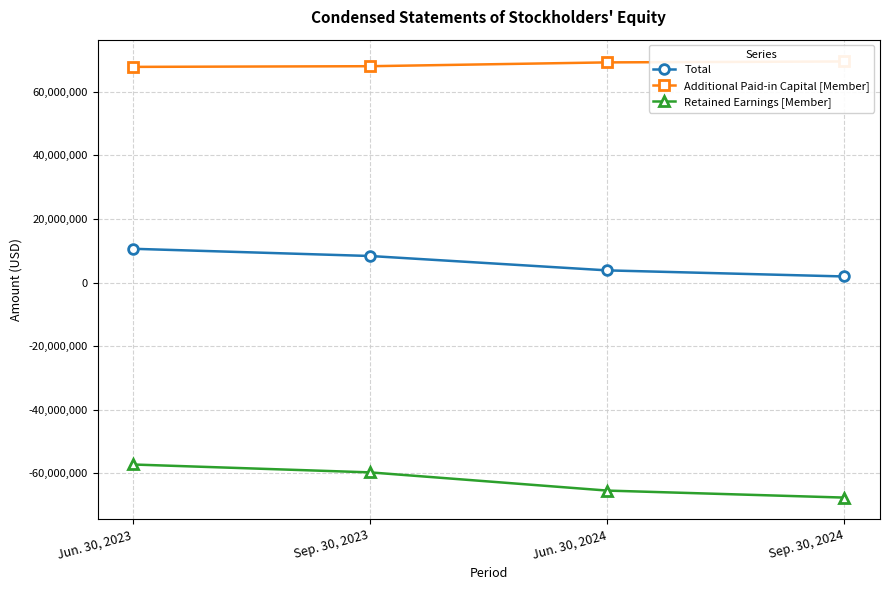

At which label is Retained Earnings [Member] closest to -62403260?

Sep. 30, 2023